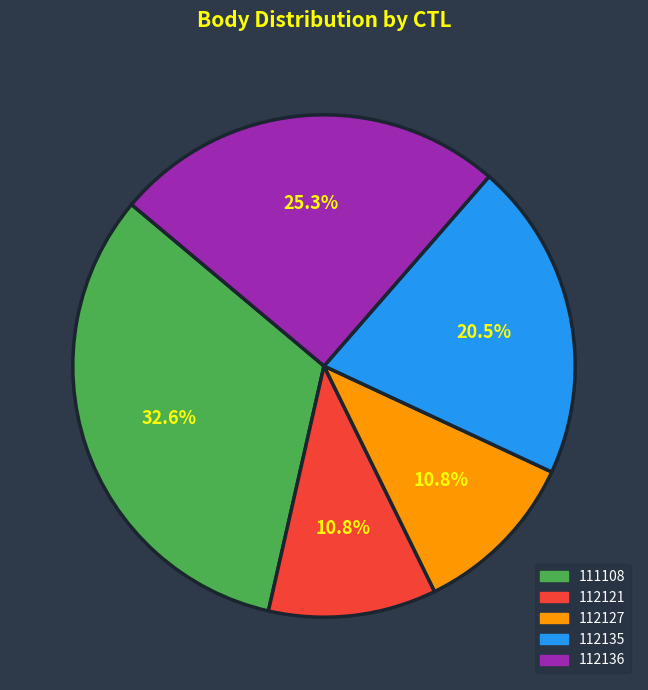

What is the total percentage of 112136 and 111108?

57.9%